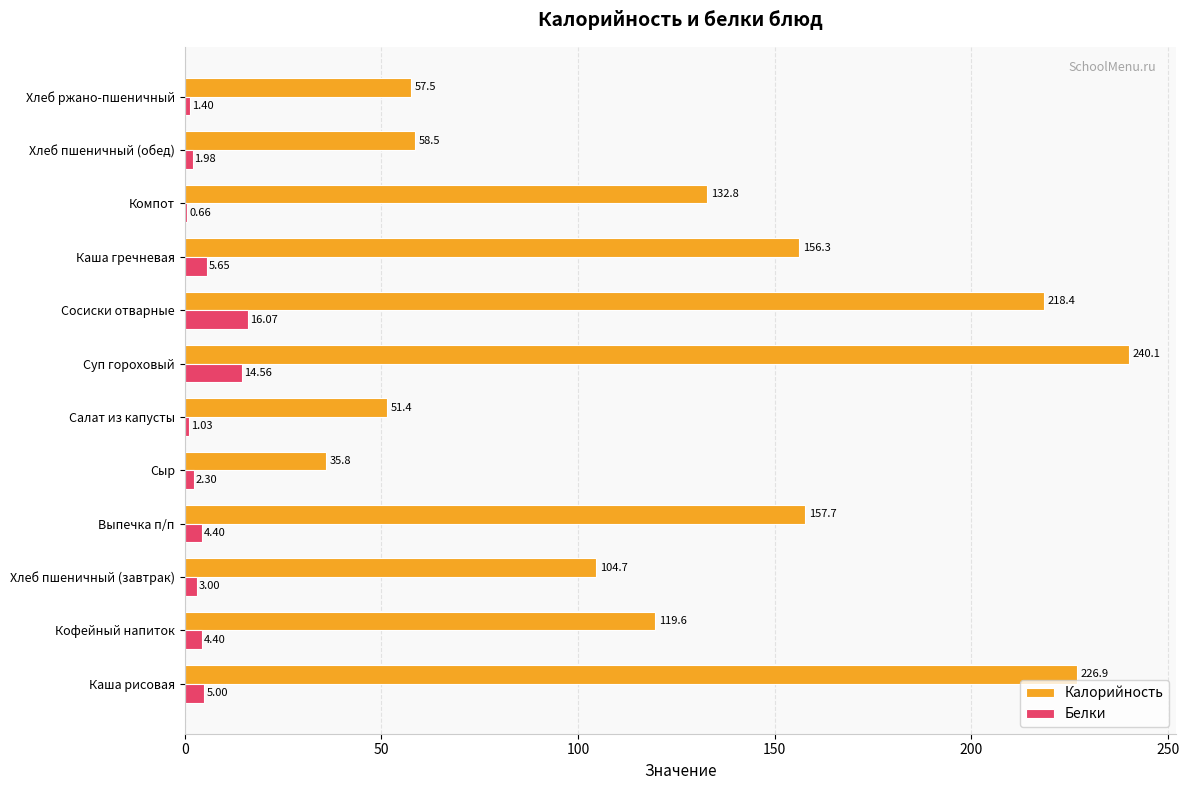

What is the sum of the Калорийность values at Кофейный напиток and Салат из капусты?

171.0